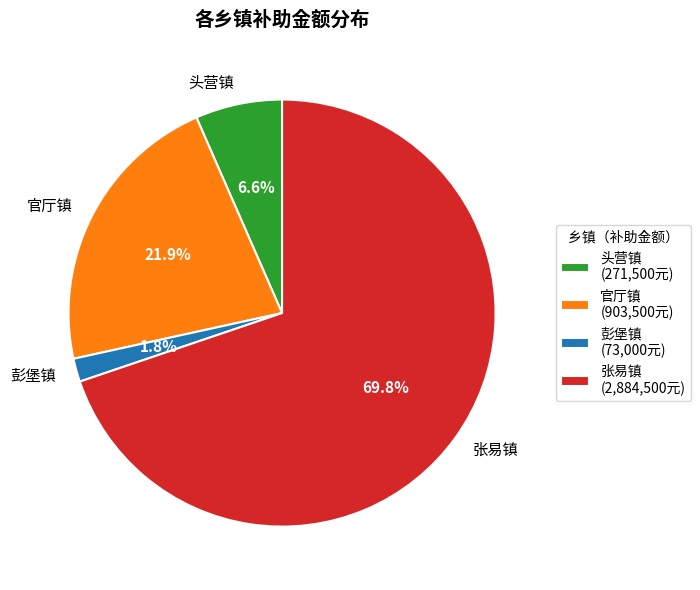

What is the majority slice?

张易镇